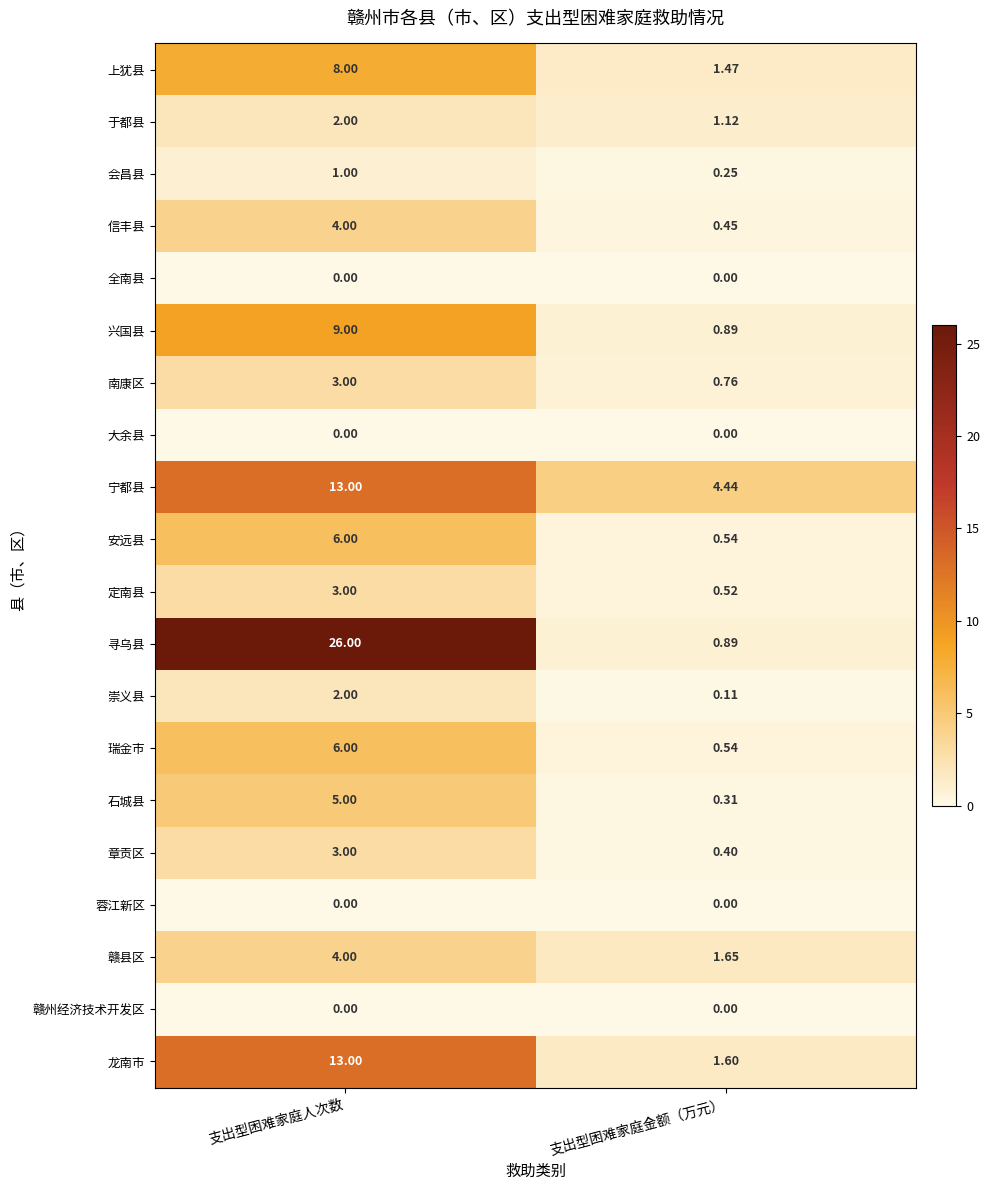

At which category is the sum across all series the highest?

支出型困难家庭人次数